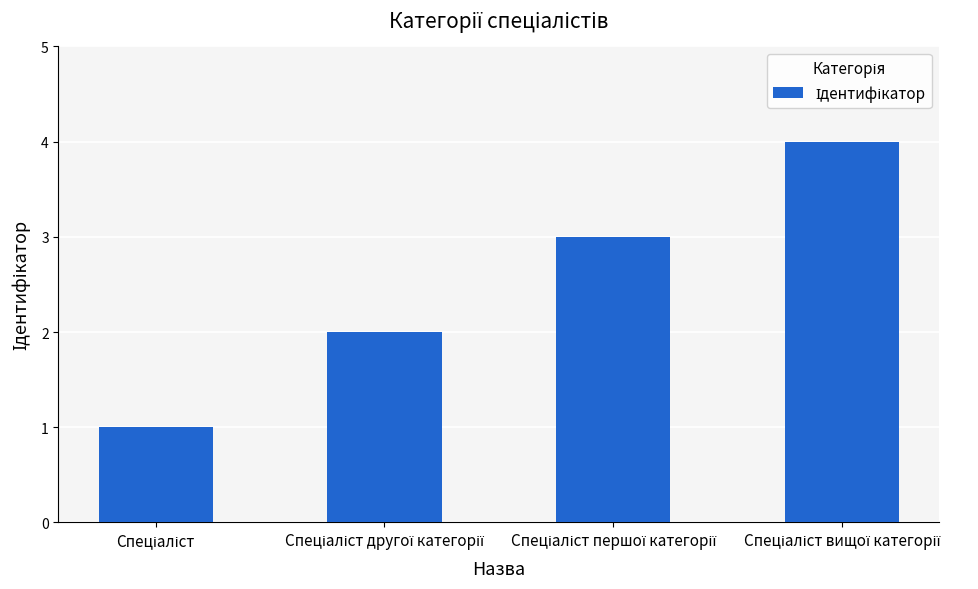

What is the maximum value shown in the chart?

4